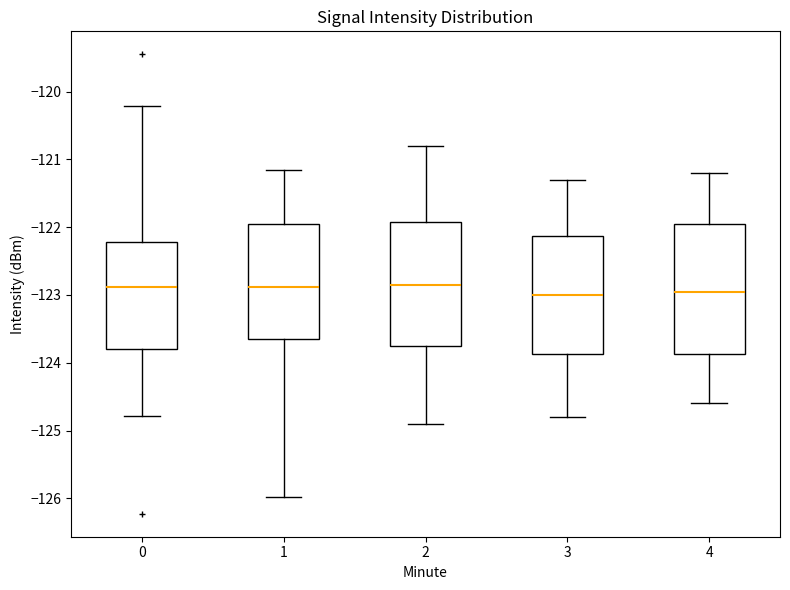

Where does the lower whisker of the box at x = 3 end on the y-axis? The values are not printed on the chart, so give them approximately, as read against the axis.

-124.8